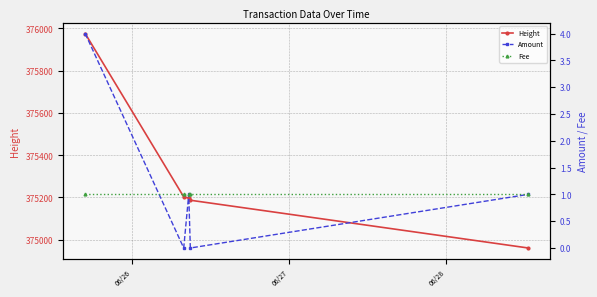

True or false: Height and Amount intersect in this chart.

False